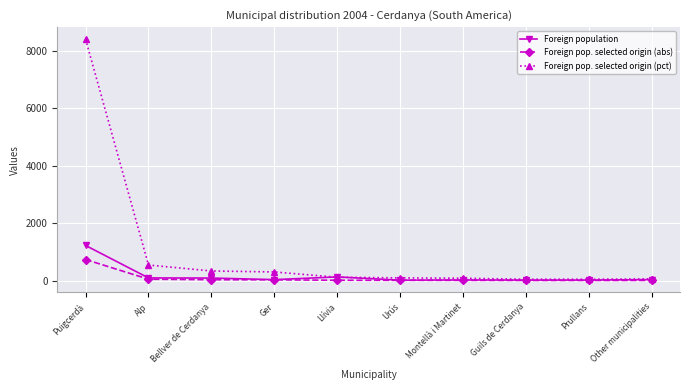

What is the difference between the highest and lowest values at Other municipalities?

52